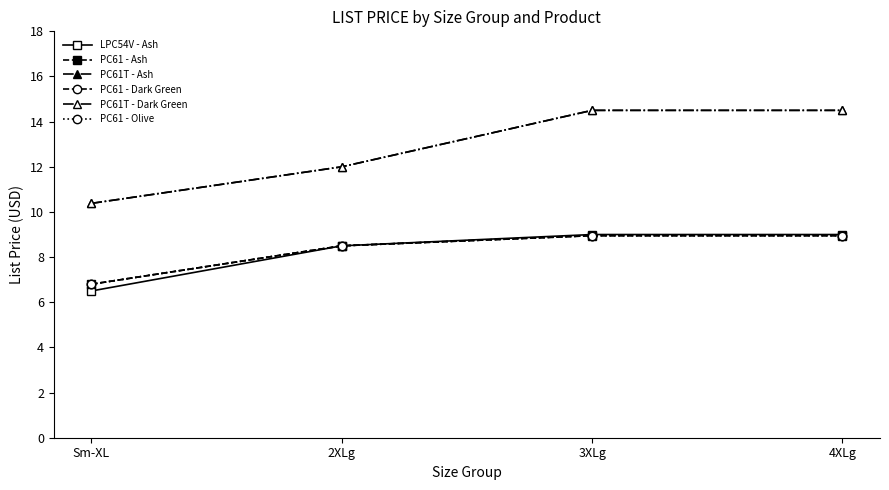

Reading left to right, extract all data points from this chart.

LPC54V - Ash: Sm-XL=6.5	2XLg=8.5	3XLg=9.0	4XLg=9.0
PC61 - Ash: Sm-XL=6.8	2XLg=8.5	3XLg=8.9	4XLg=8.9
PC61T - Ash: Sm-XL=10.4	2XLg=12.0	3XLg=14.5	4XLg=14.5
PC61 - Dark Green: Sm-XL=6.8	2XLg=8.5	3XLg=8.9	4XLg=8.9
PC61T - Dark Green: Sm-XL=10.4	2XLg=12.0	3XLg=14.5	4XLg=14.5
PC61 - Olive: Sm-XL=6.8	2XLg=8.5	3XLg=8.9	4XLg=8.9